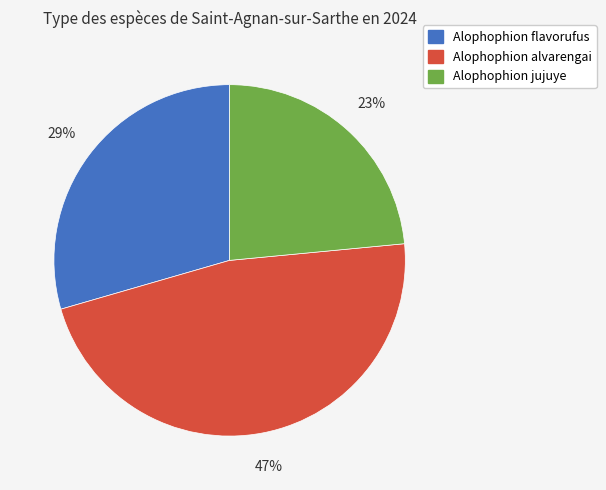

The Alophophion flavorufus slice represents 29% of the pie. True or false?

True